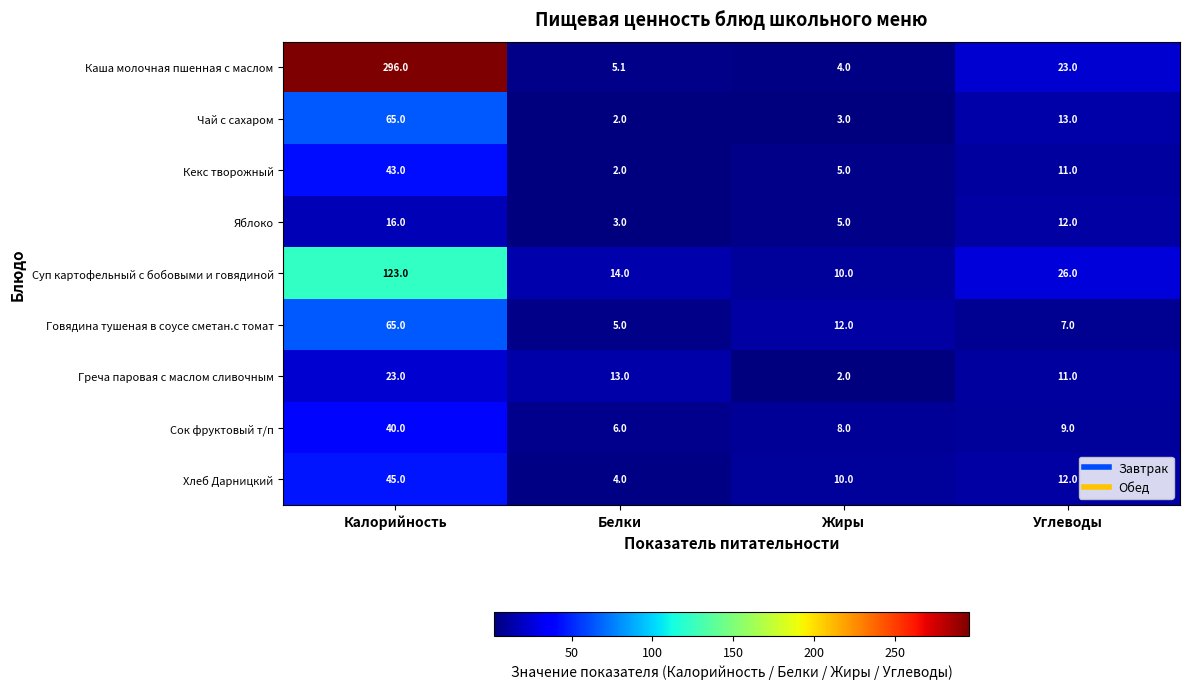

What value does the Яблоко series have at Белки?

3.0